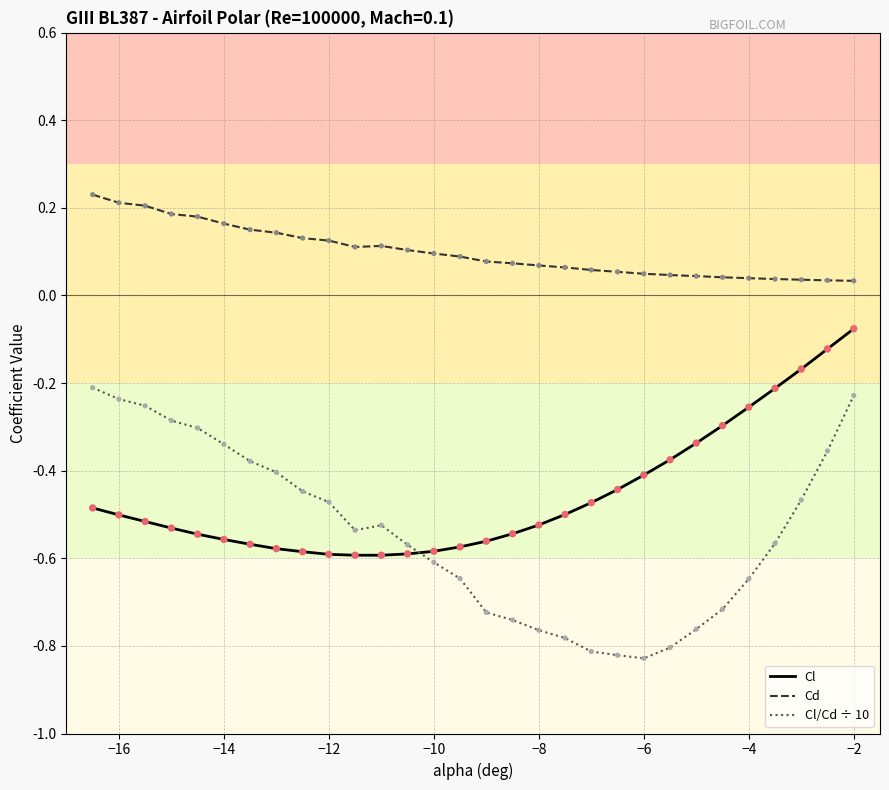

At how many categories does at least one series exceed 0?

30